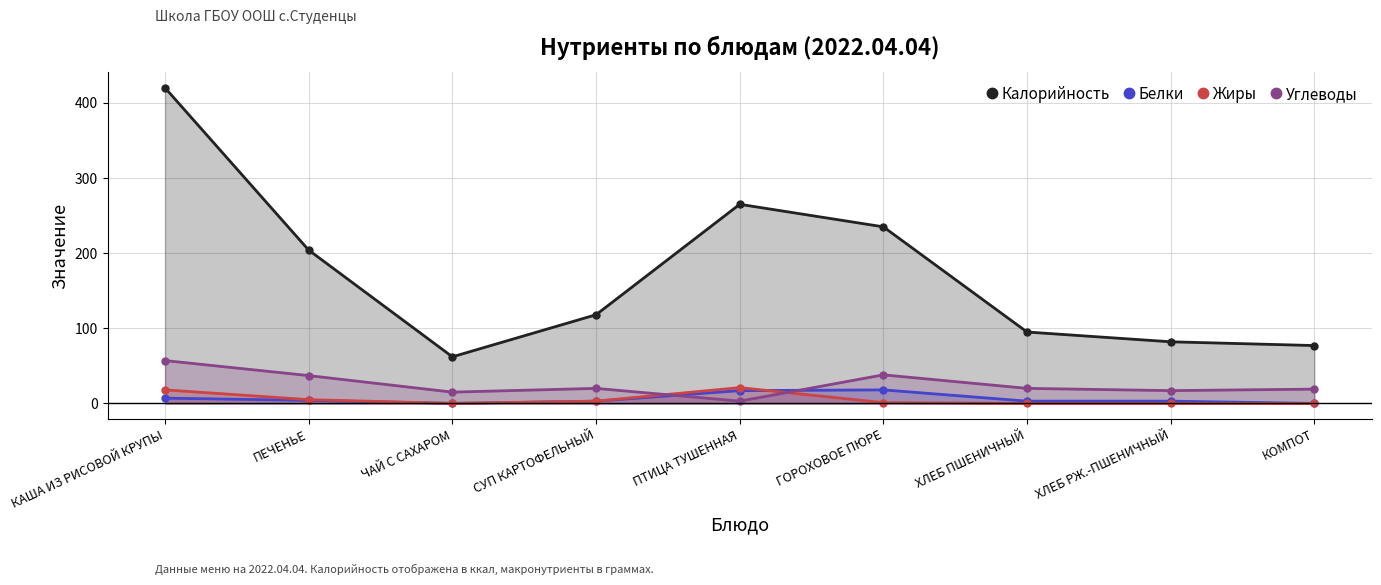

Which series has the largest range (max minus min)?

Калорийность